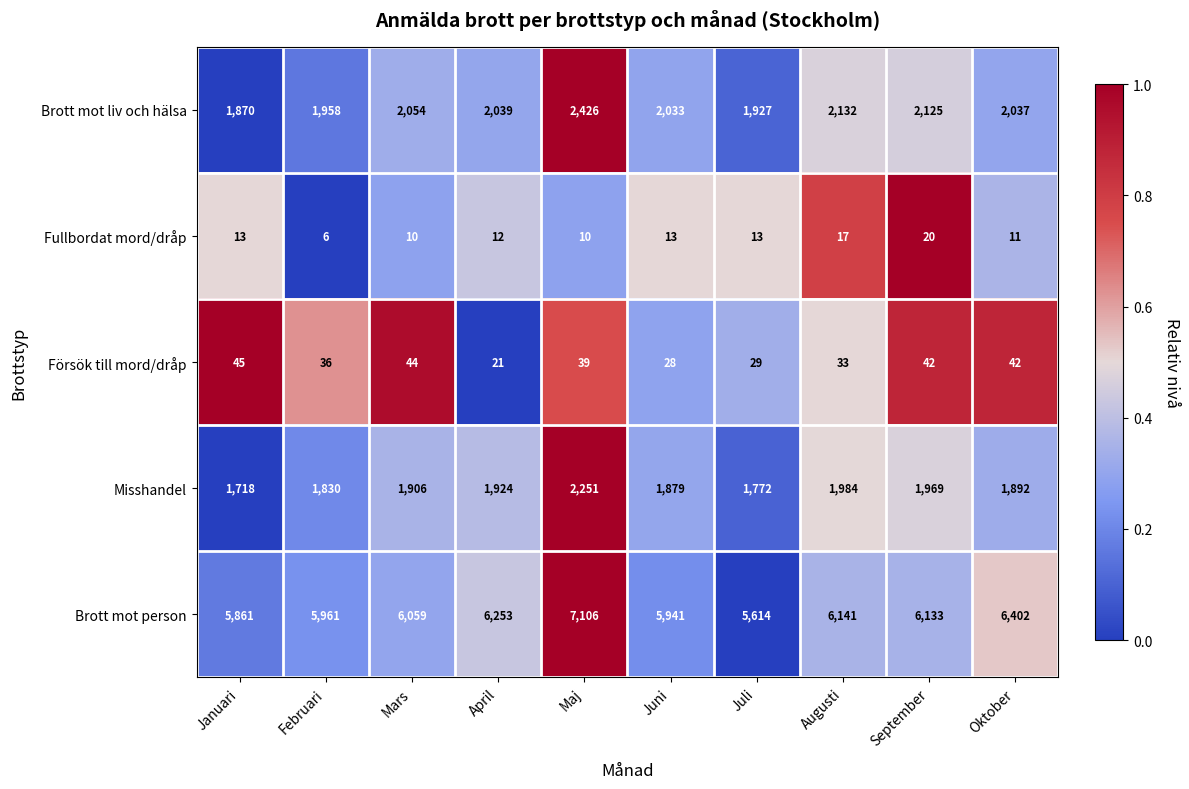

What is the total value across all series at Juli?

9355